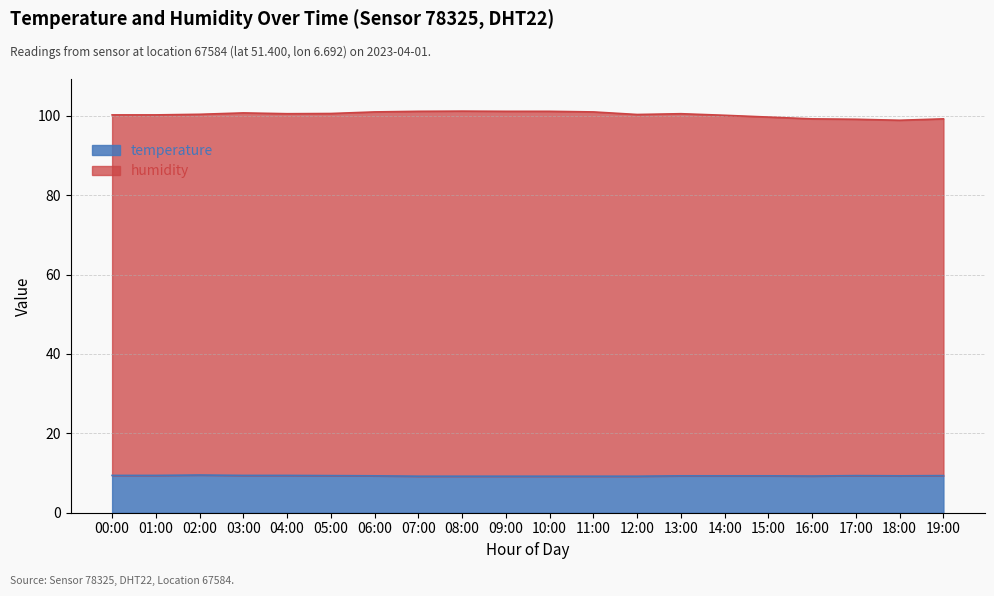

Where is humidity nearest to the value 90?

17:00